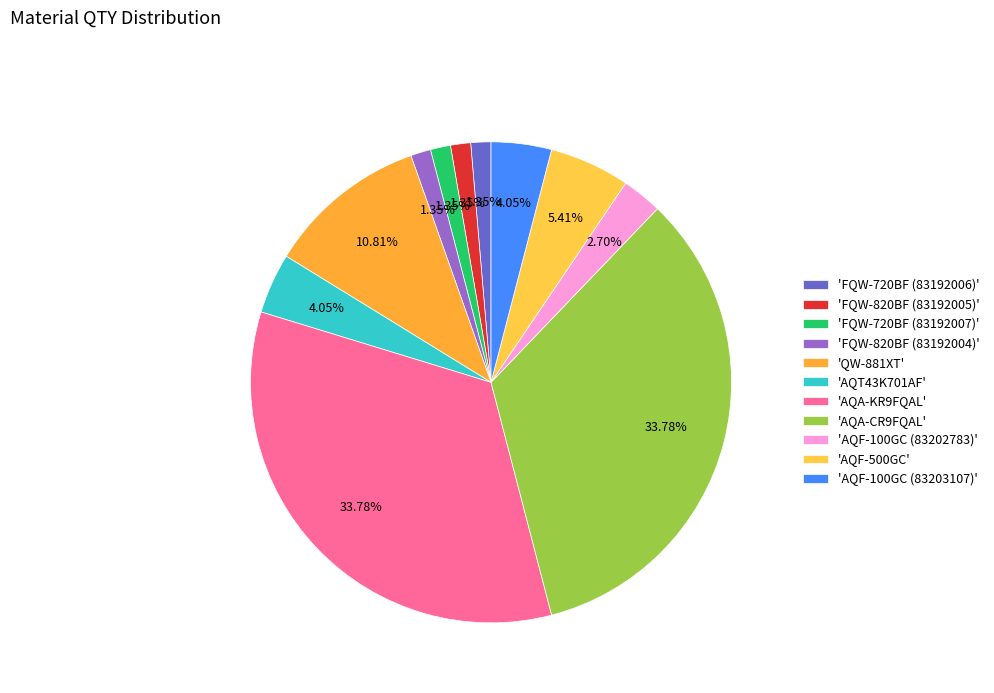

Is there any slice that represents more than half of the pie?

No